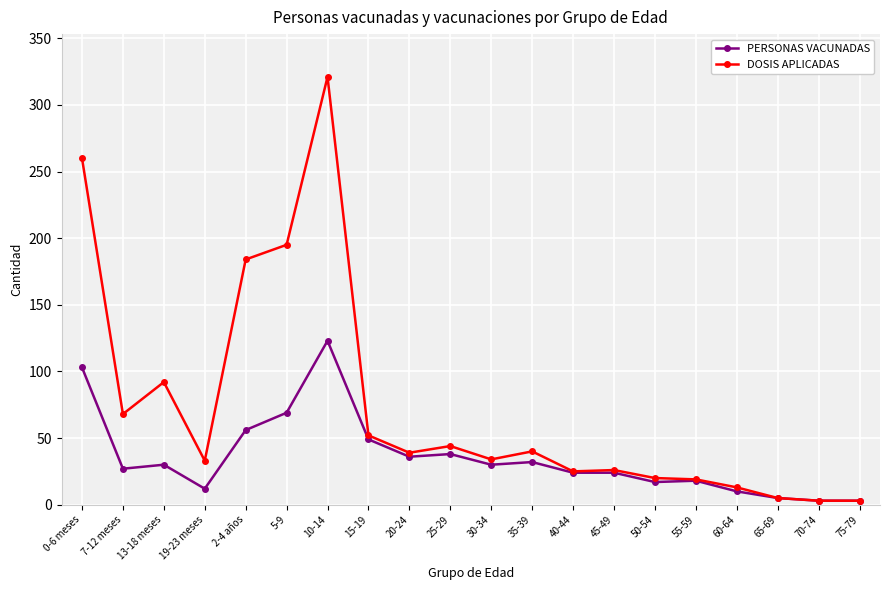

Is the value of PERSONAS VACUNADAS at 30-34 greater than the value of DOSIS APLICADAS at 70-74?

Yes